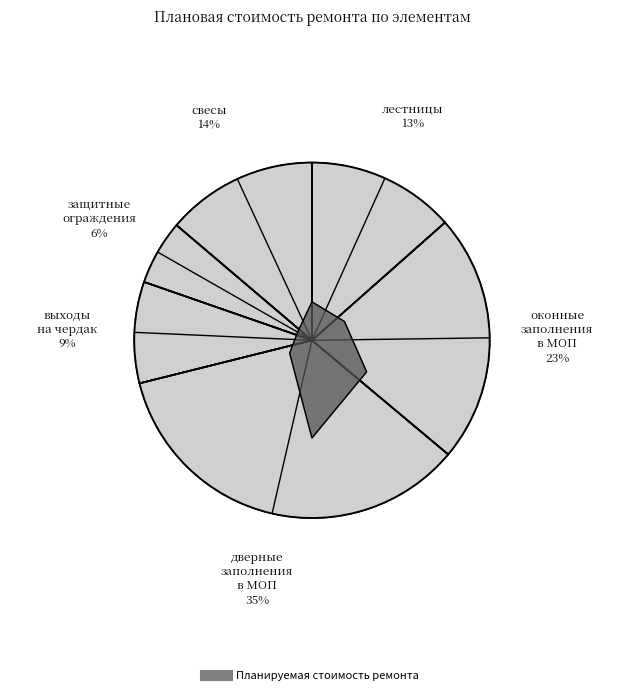

Count the number of slices in the pie.

7